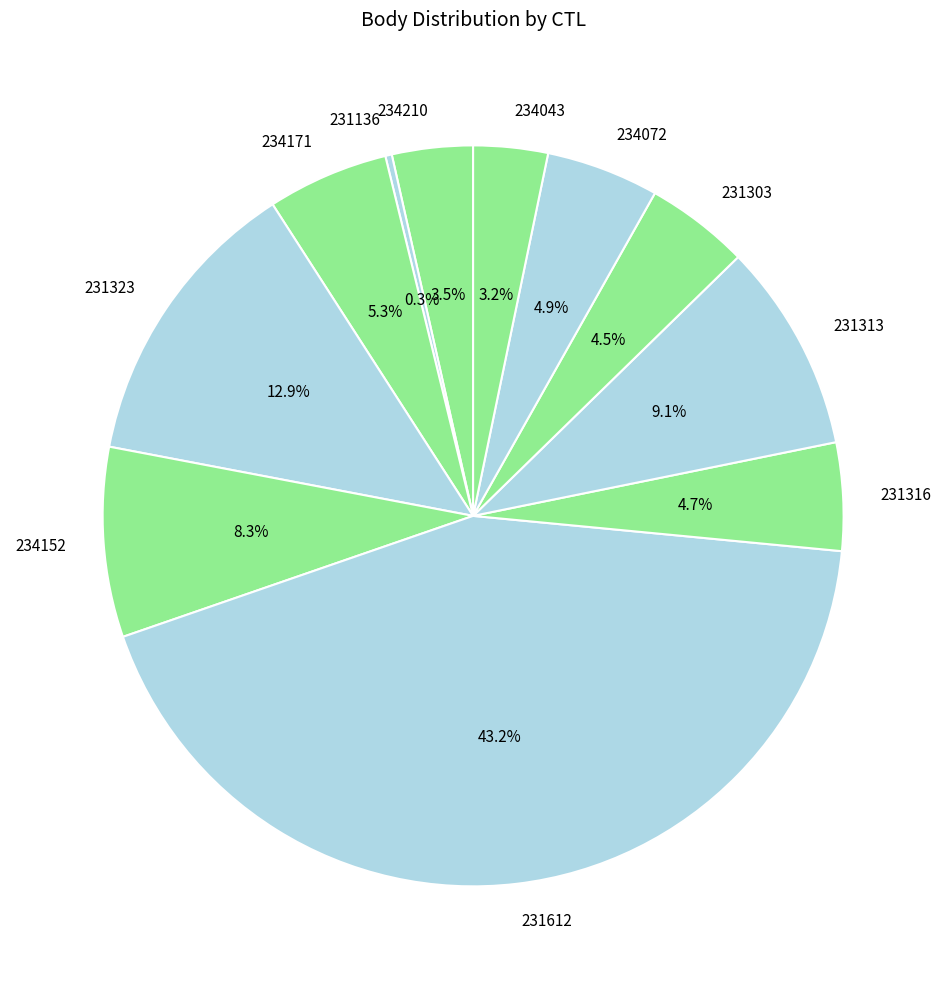

Which has a higher value, 231323 or 234072?

231323